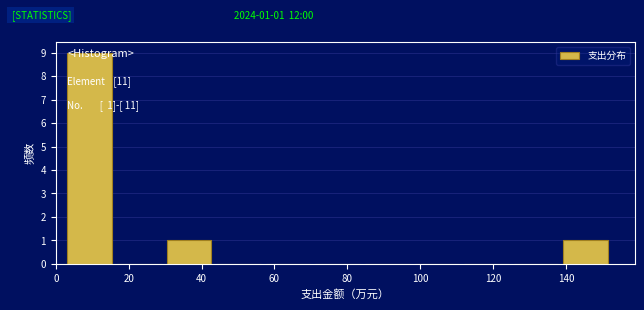

Which range on the x-axis has the tallest bar?

4 to 16